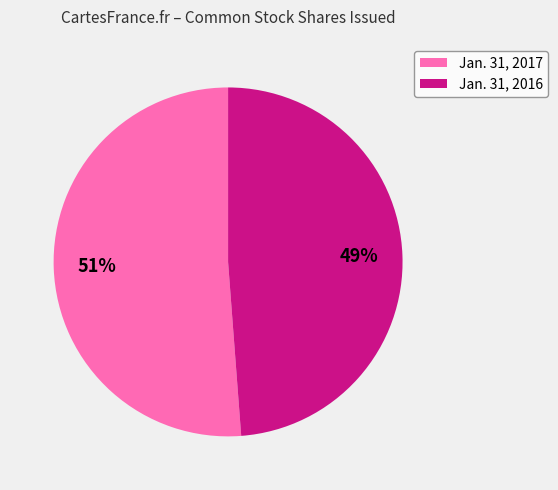

What is the smallest slice in the pie chart?

Jan. 31, 2016